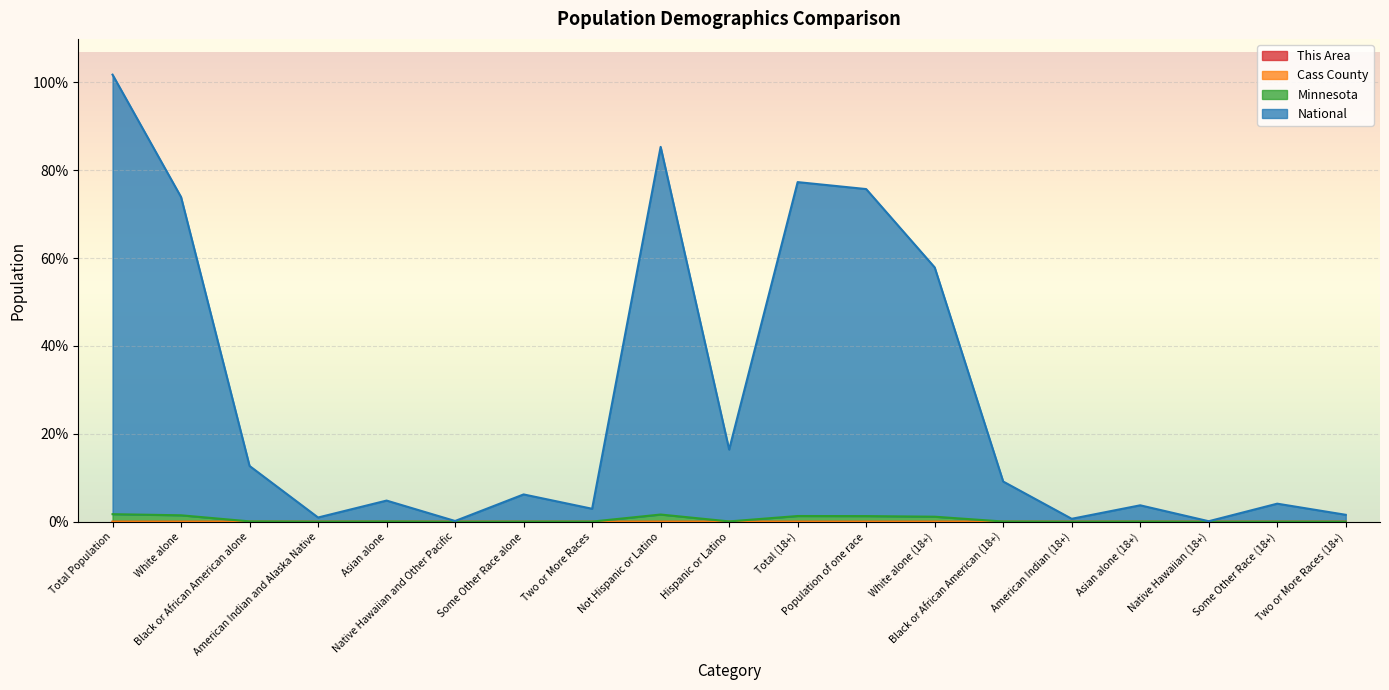

True or false: National and Minnesota intersect in this chart.

False